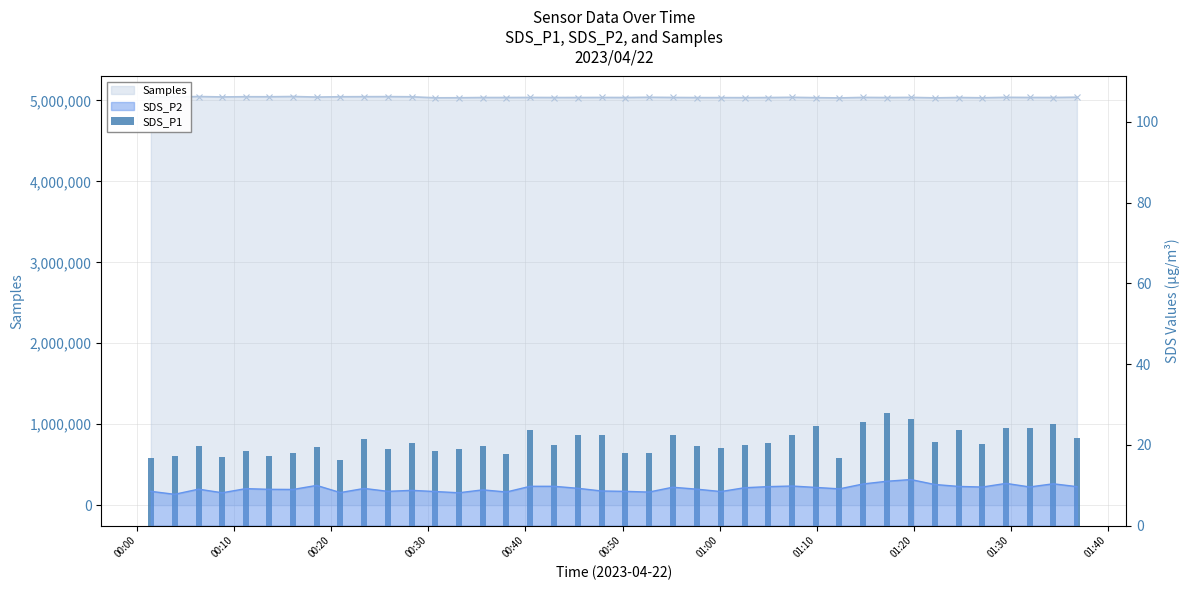

What is the value of the 8th bar from the left?

19.6